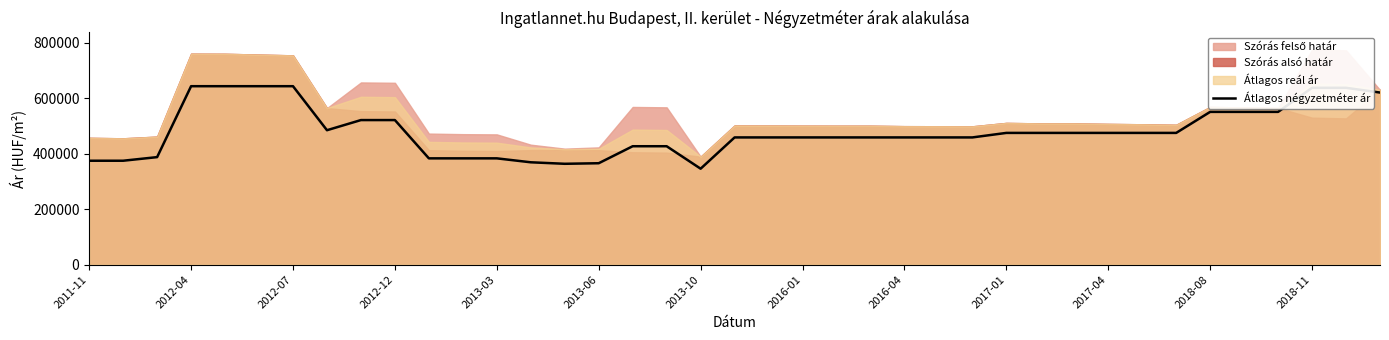

The value at 26 is 458333. True or false?

True